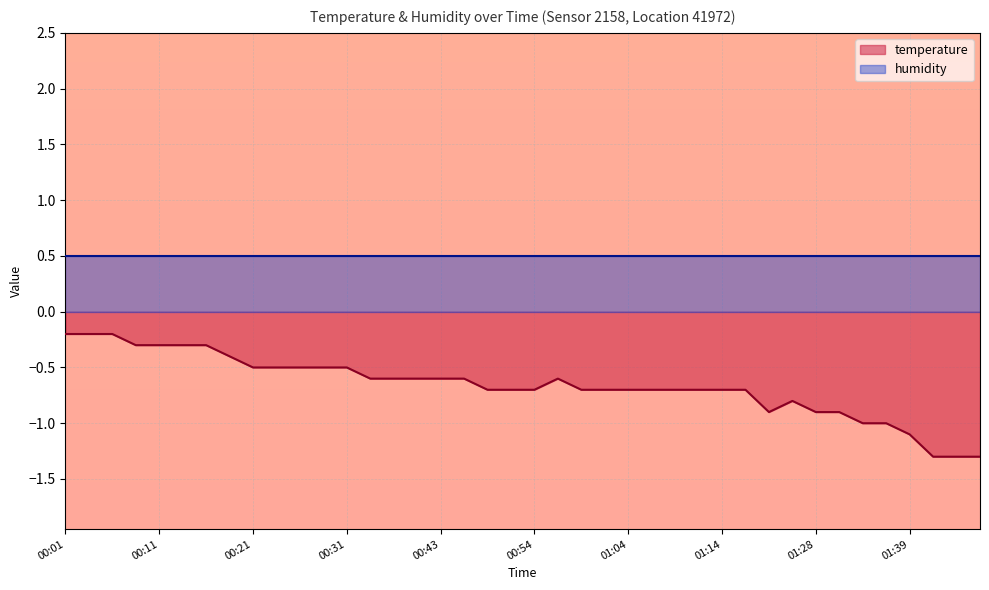

What is the label of the 10th point from the right?

01:22